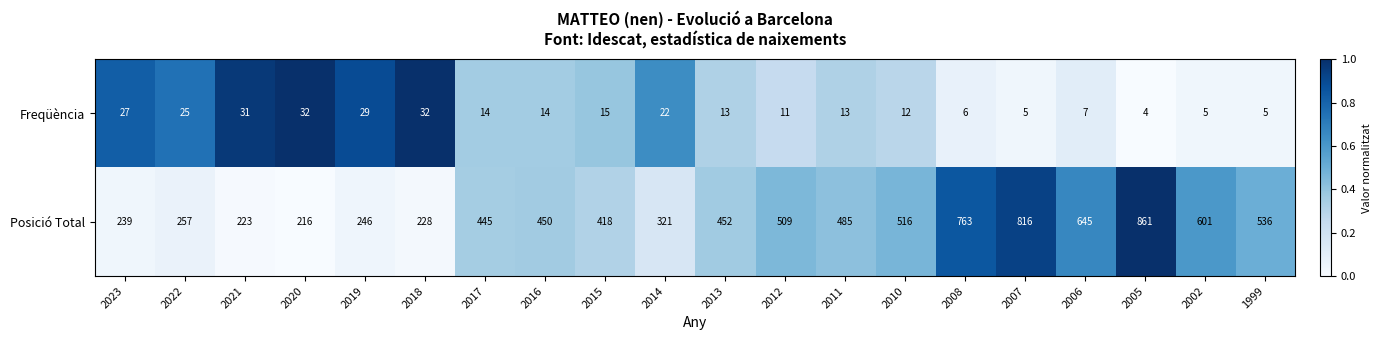

At how many categories does at least one series exceed 612?

4